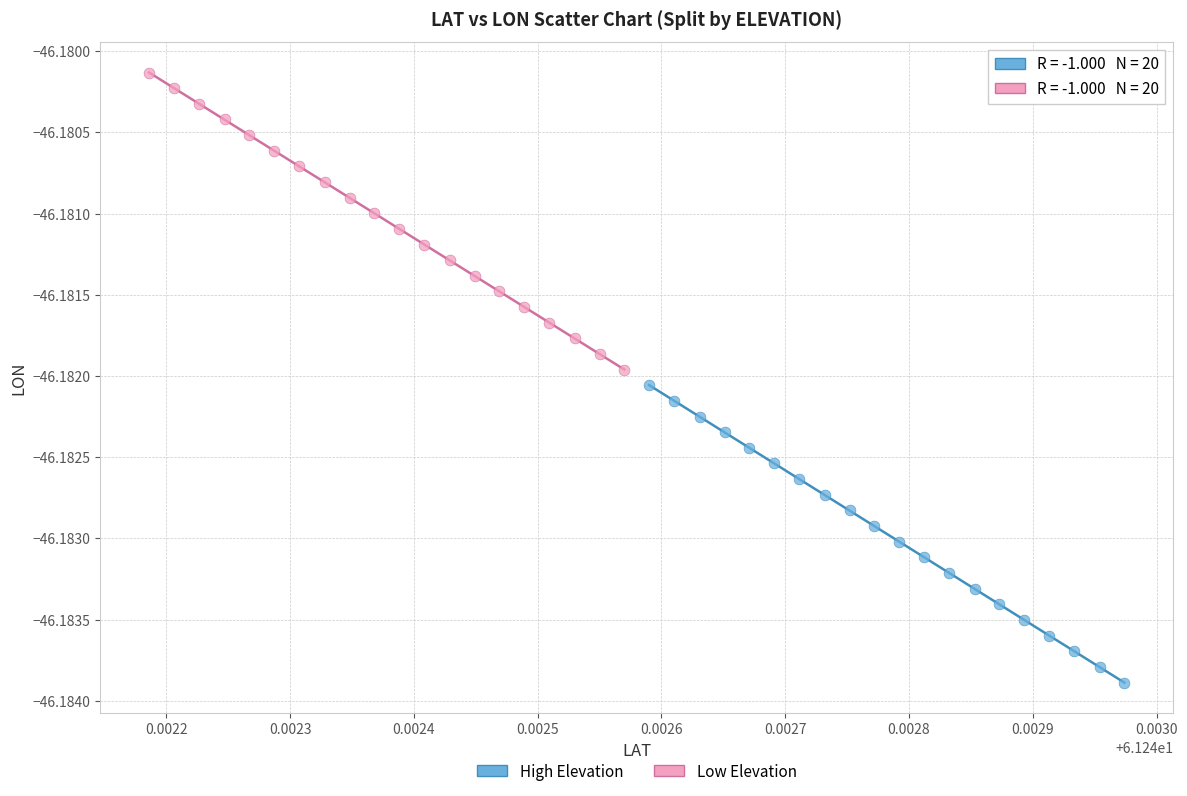

Which series reaches the minimum Y coordinate?

High Elevation